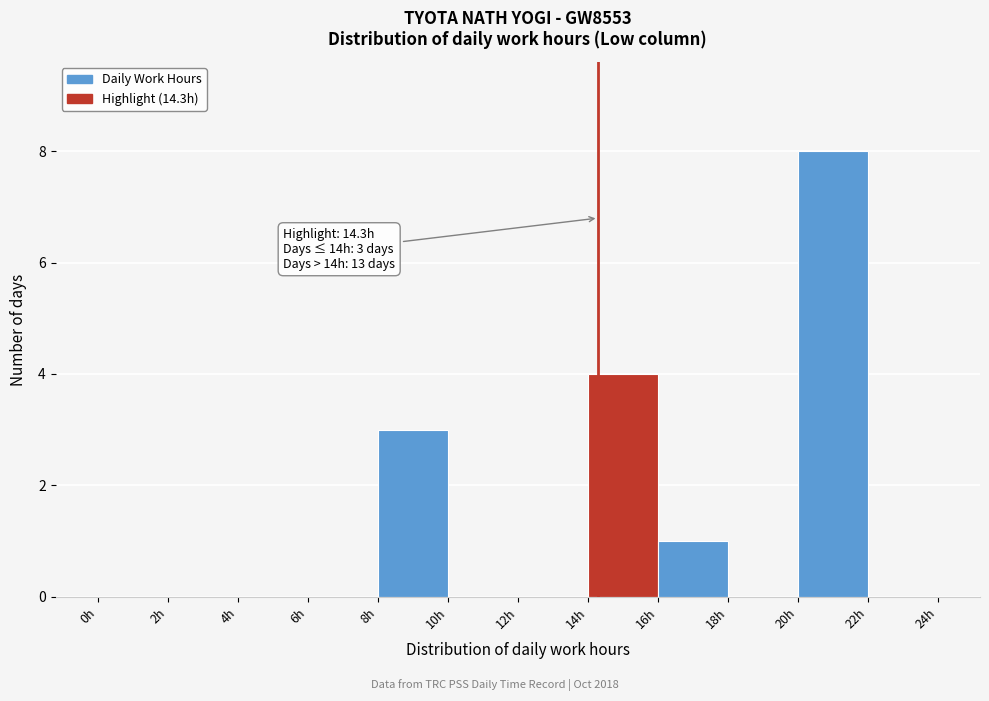

Over which range of the x-axis is the bar tallest?

20 to 22